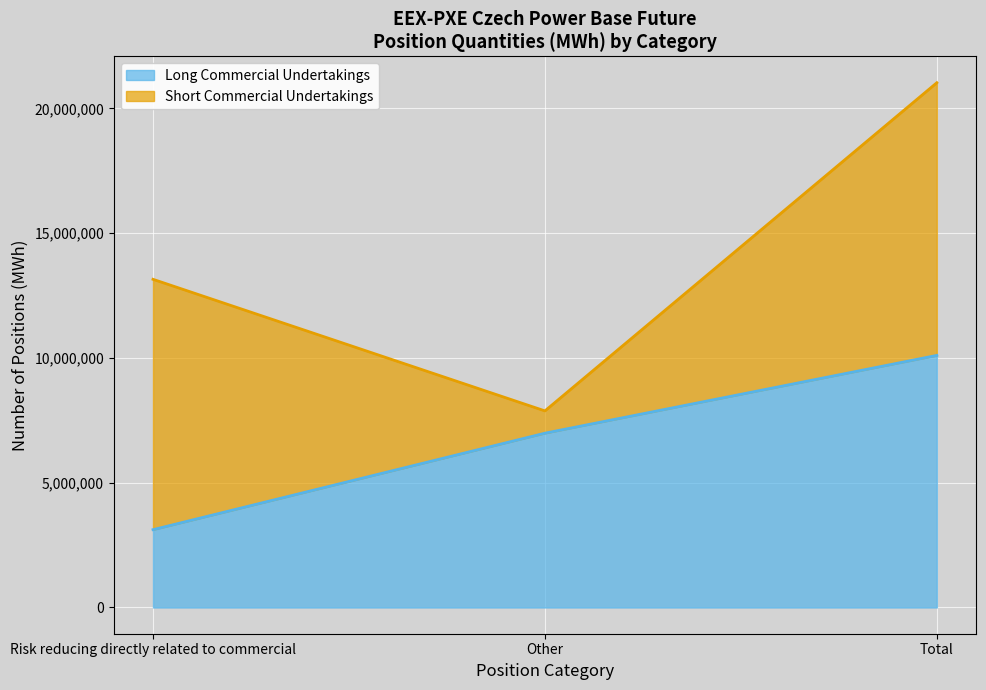

Where is the data nearest to the value 6611090?

Other